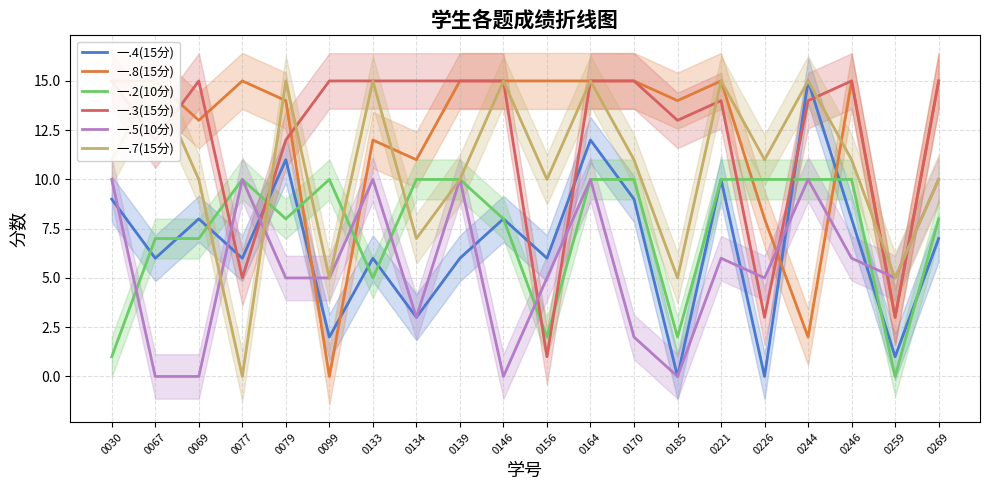

True or false: 一.8(15分) and 一.2(10分) intersect in this chart.

True